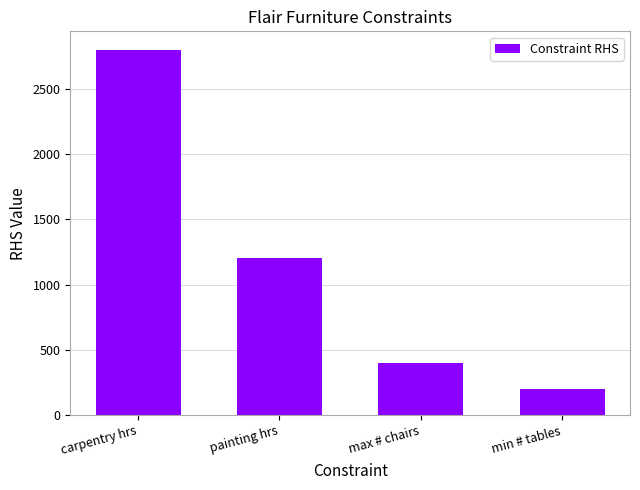

What is the value of the 3rd bar from the left?

400